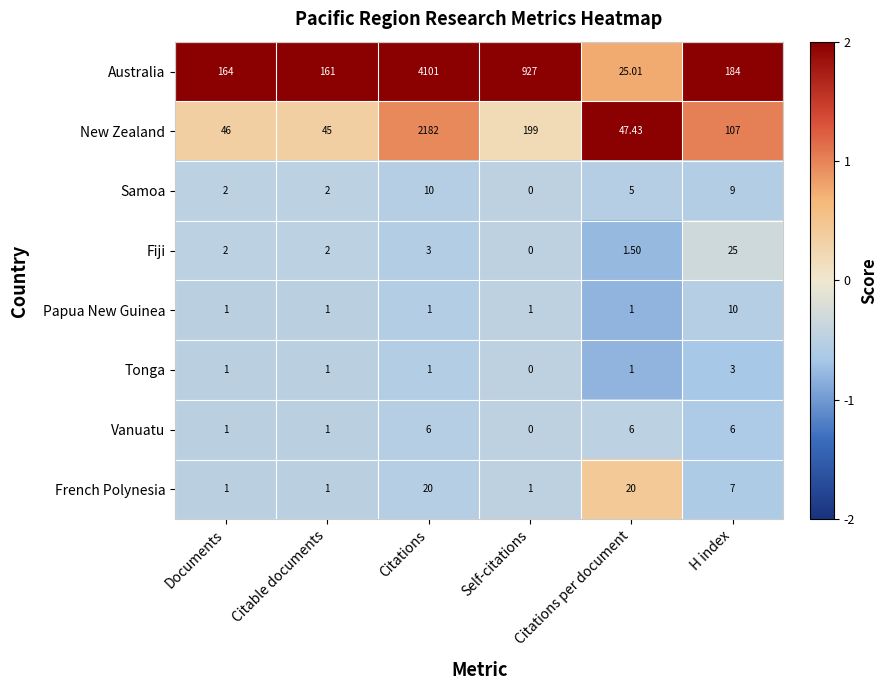

Where is Fiji nearest to the value 12?

Citations